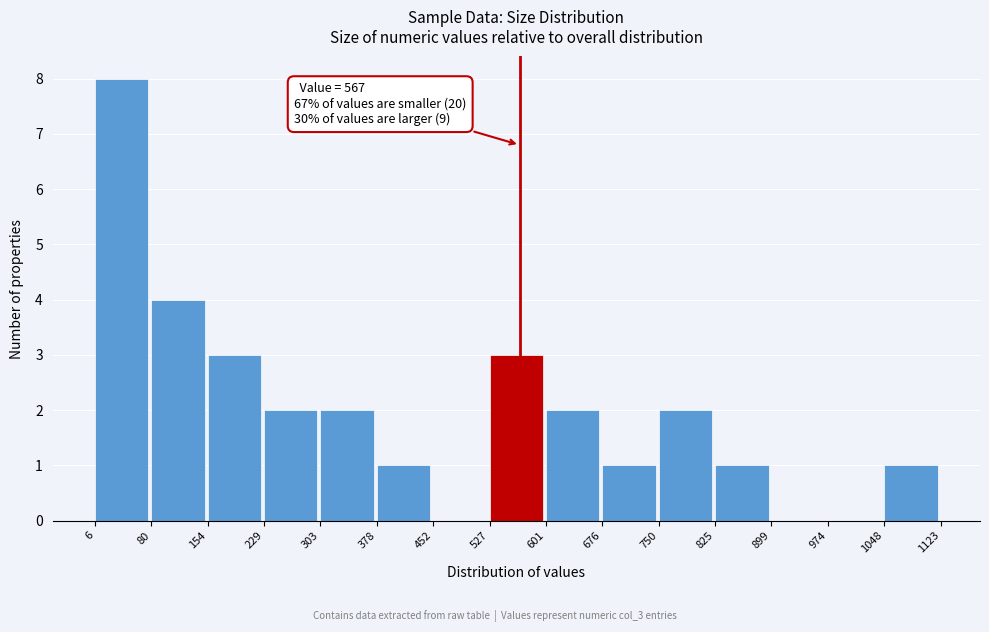

Over which range of the x-axis is the bar tallest?

6 to 80